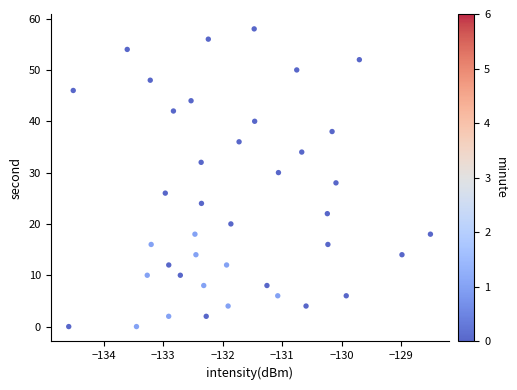

What is the range of Y values (max minus min)?

58